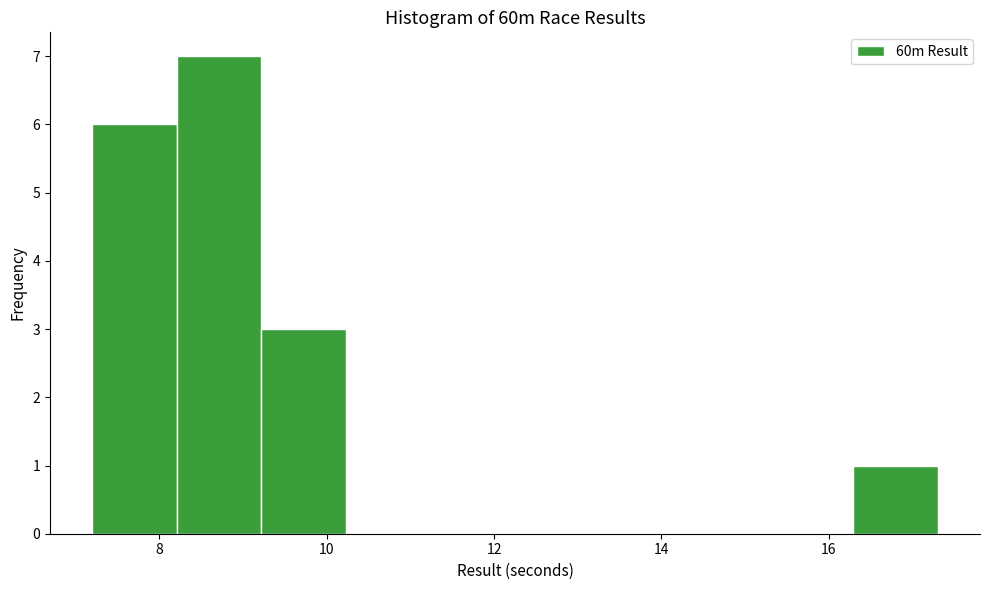

What is the height of the bar covering 8.2 to 9.2 on the x-axis? Neither the bar edges nor the heights are printed on the chart, so give them approximately, as read against the axes.

7